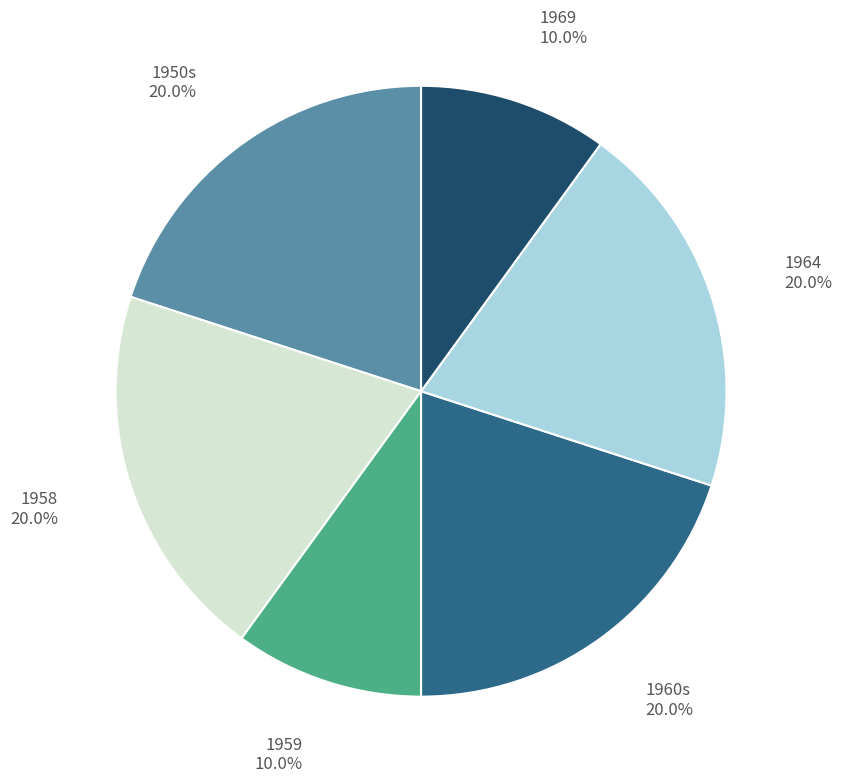

Does any single category account for the majority?

No